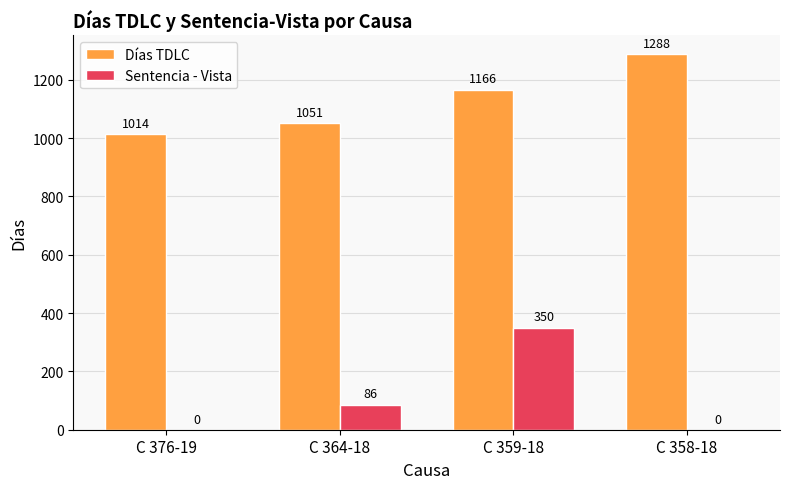

What is the approximate value of Días TDLC at C 376-19, to the nearest 5?

1015